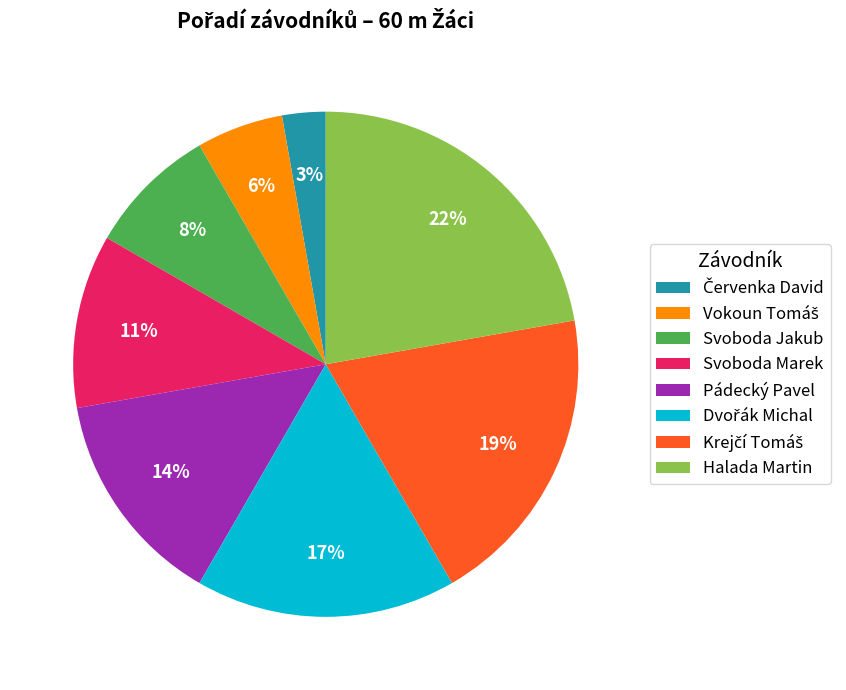

Is there a majority slice in this chart?

No